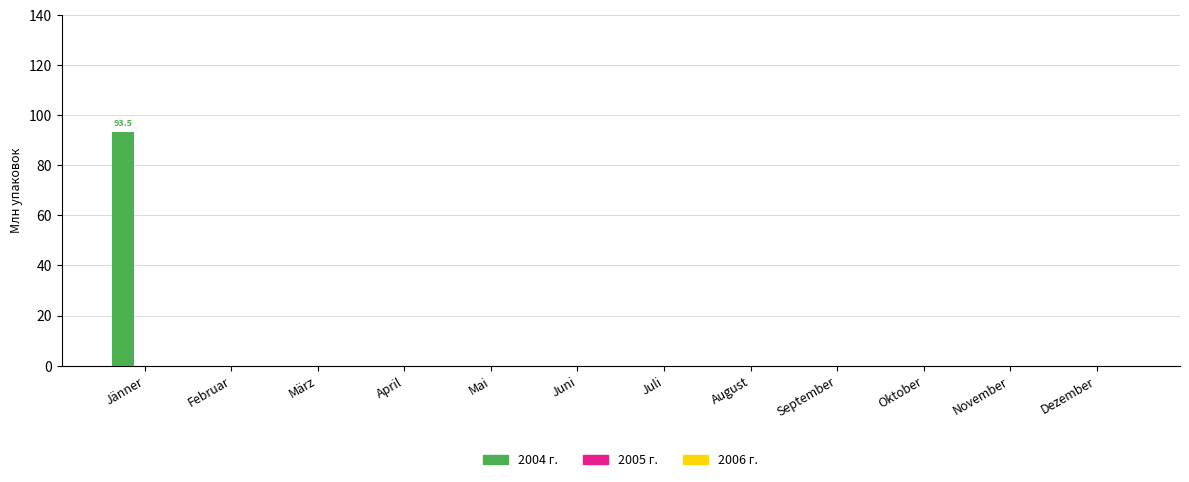

What is the sum of all values?

93.5